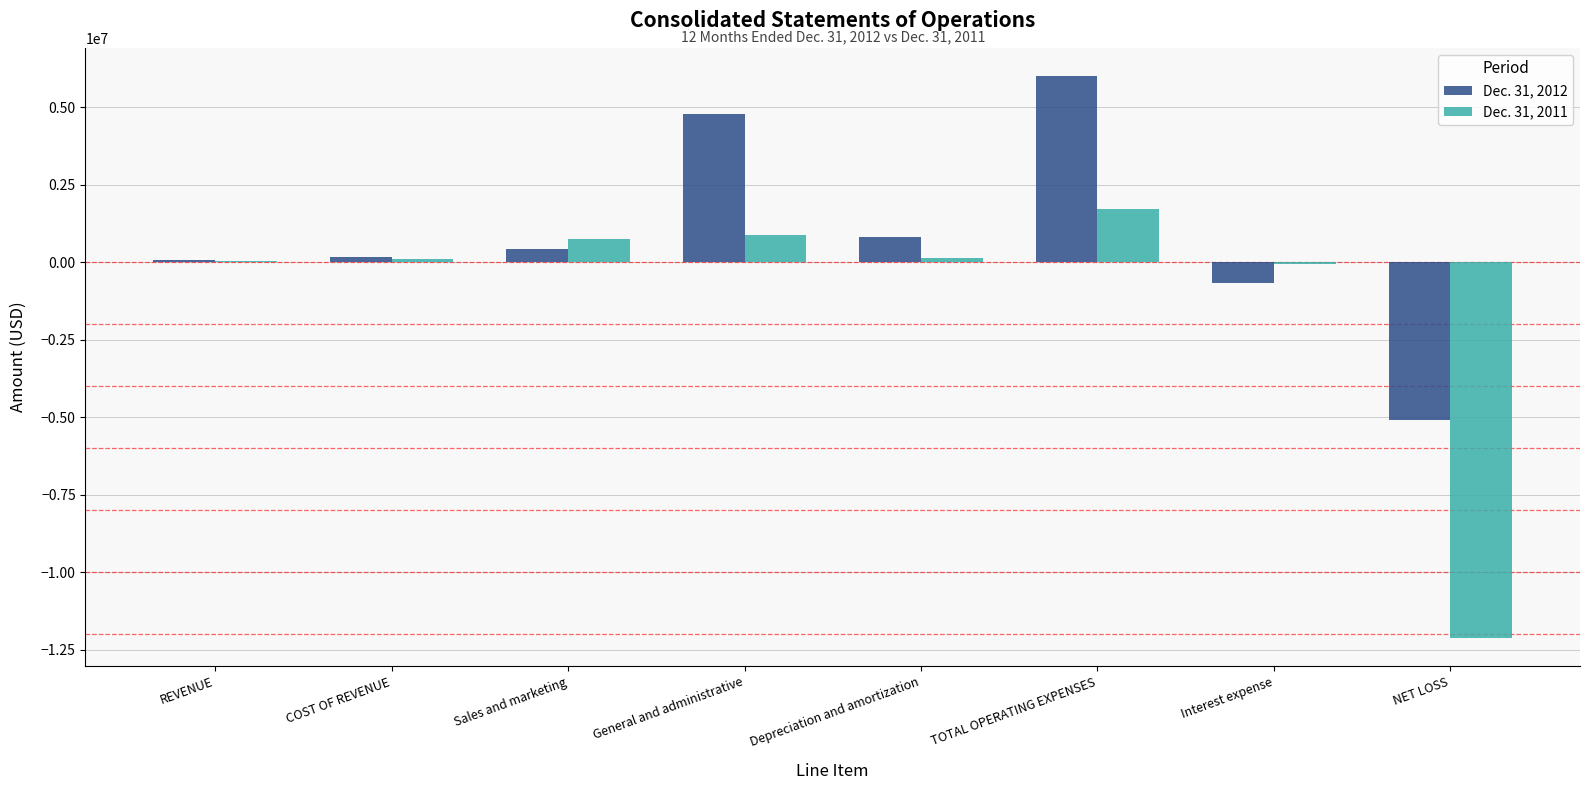

At which category is the sum across all series the highest?

TOTAL OPERATING EXPENSES